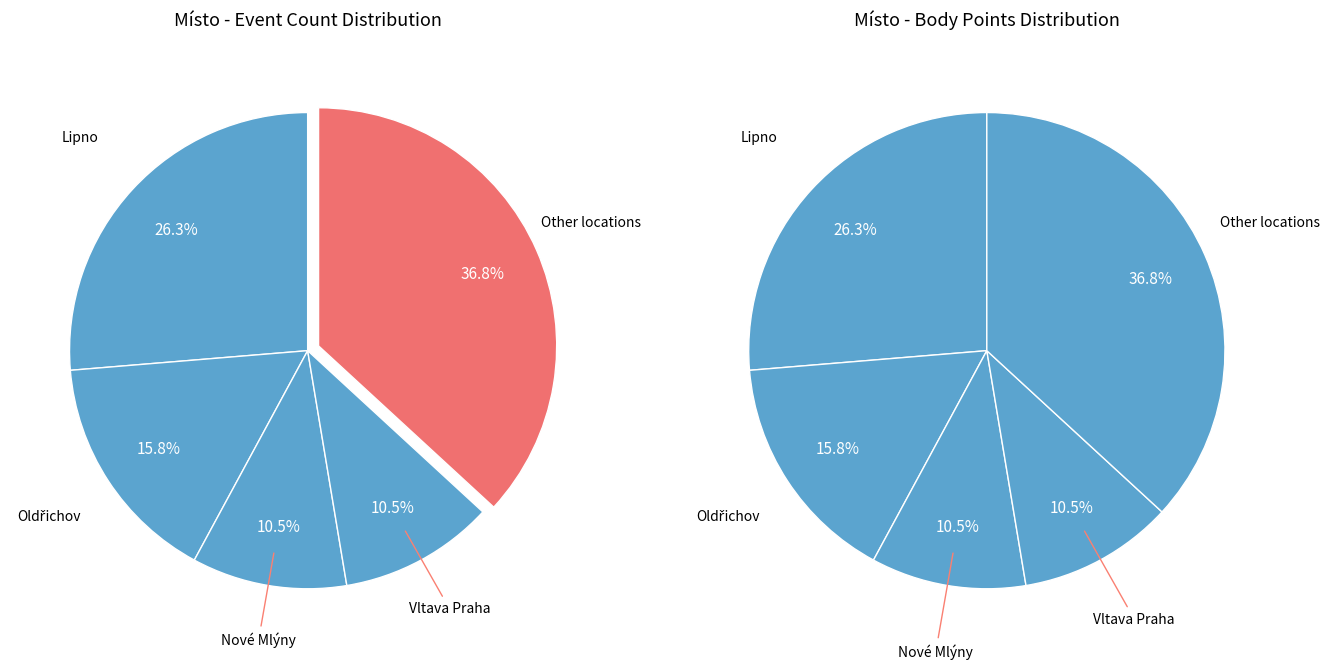

Is it true that Nové Mlýny is 1% of the pie?

False